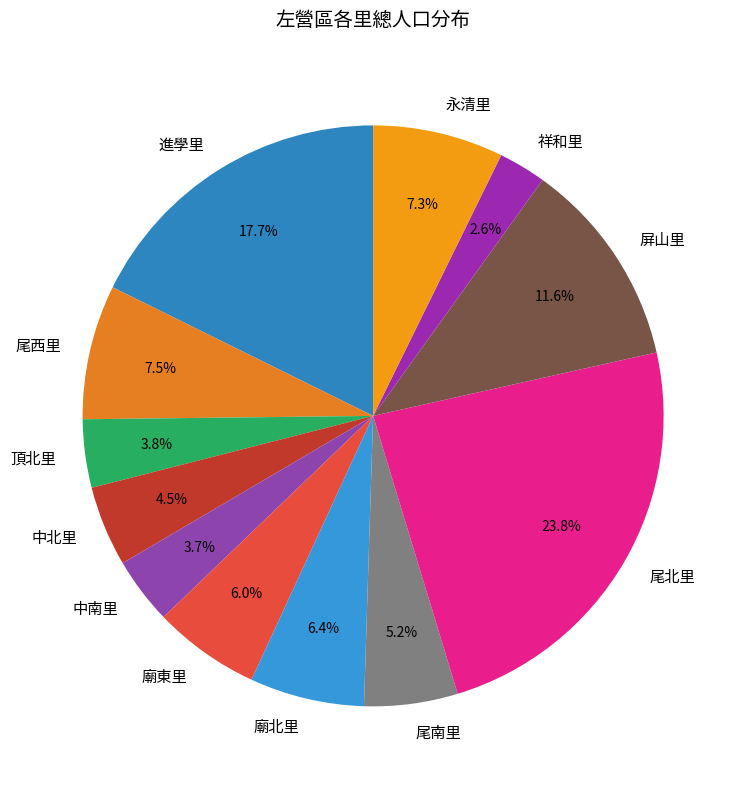

To the nearest percent, what is the combined percentage of 屏山里 and 永清里?

19%